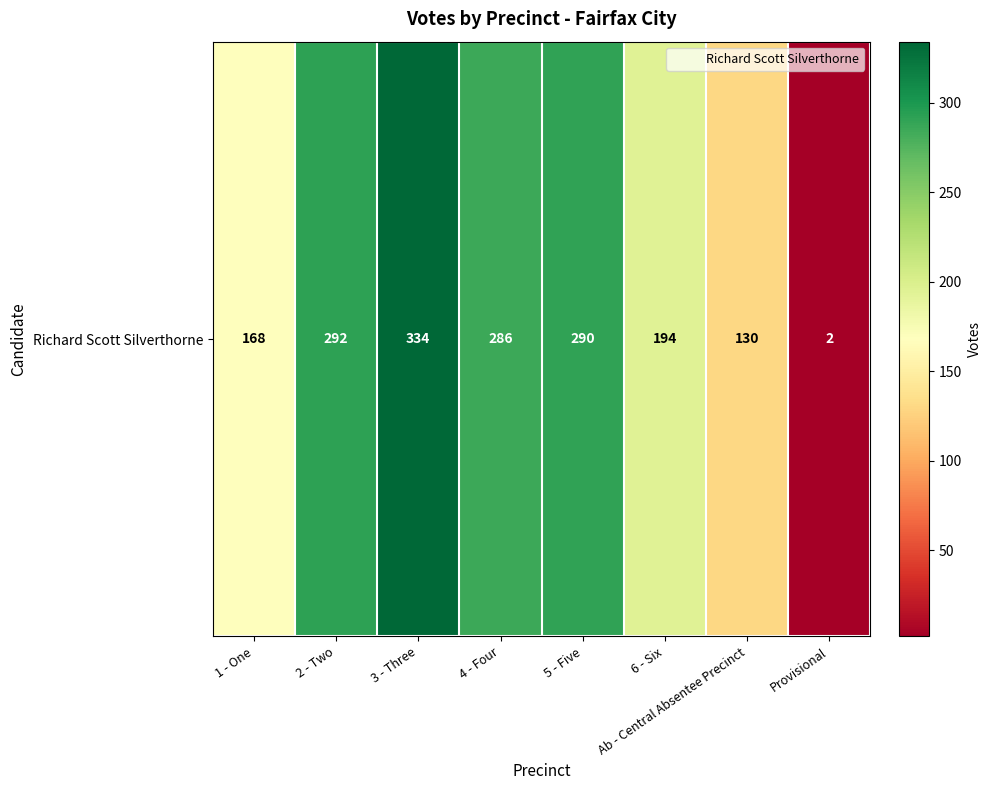

Reading left to right, list all the values displayed in this chart.

1 - One=168	2 - Two=292	3 - Three=334	4 - Four=286	5 - Five=290	6 - Six=194	Ab - Central Absentee Precinct=130	Provisional=2